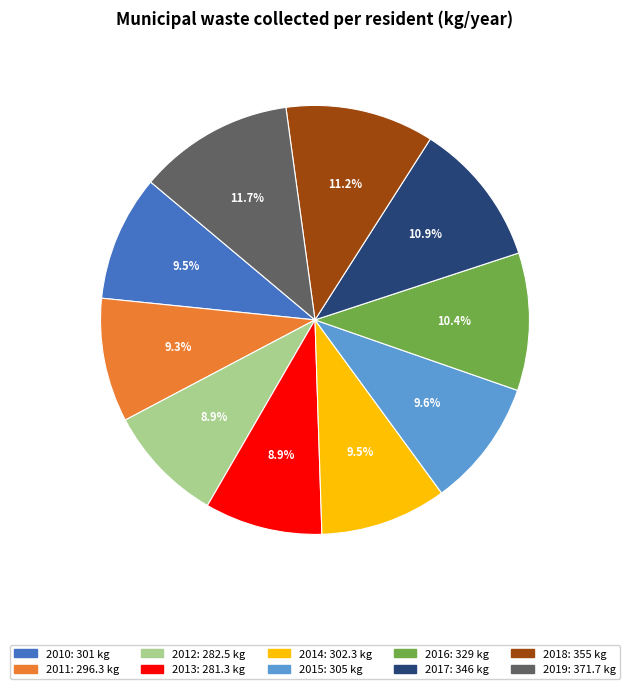

Combined, what portion of the pie is 2017 and 2016?

21.3%